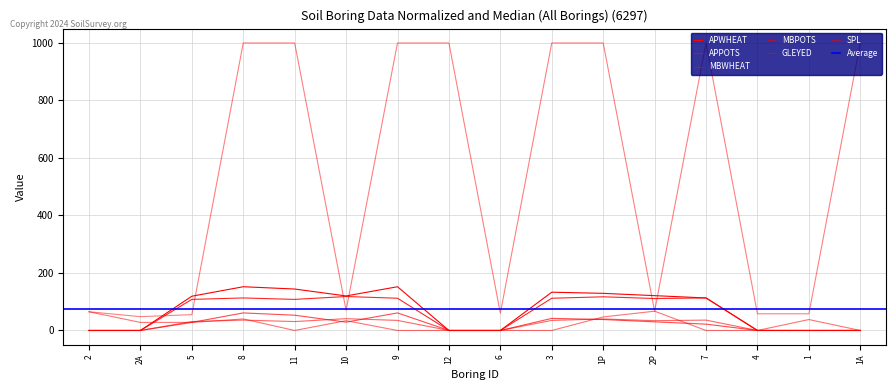

Is this an area chart (filled region under the line)?

No